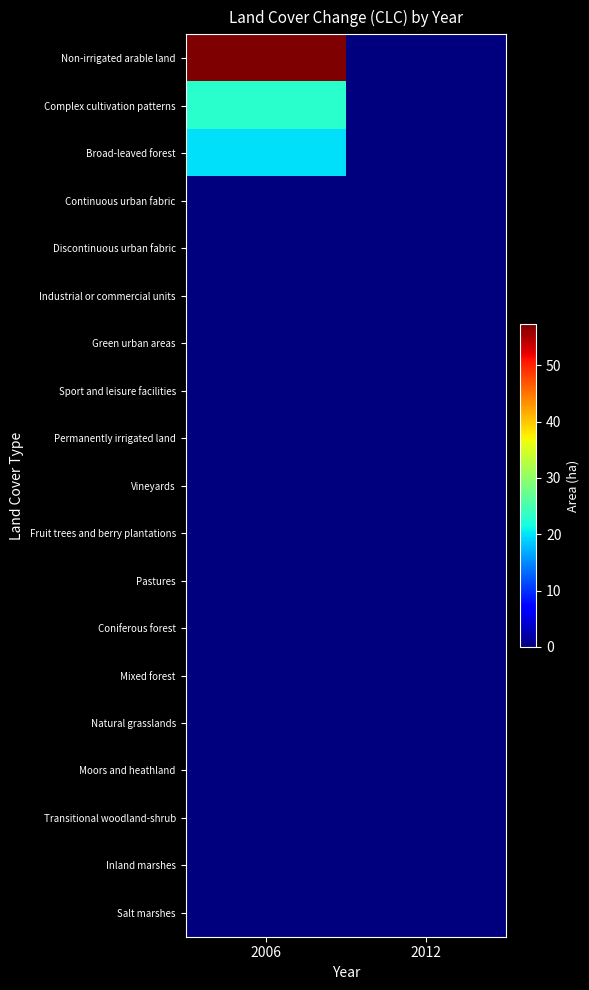

At which category is the sum across all series the highest?

2006